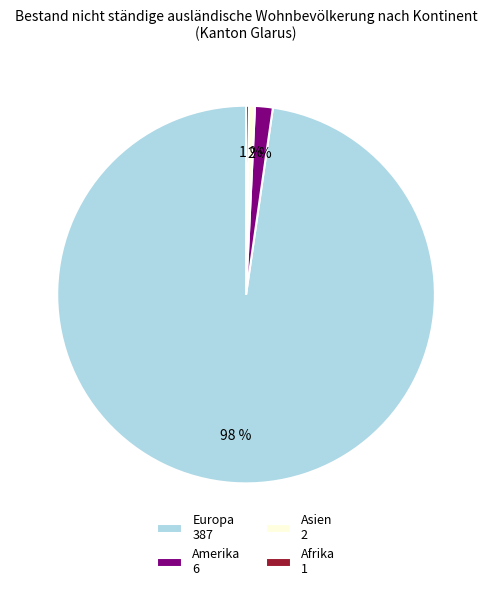

True or false: Asien 2 accounts for 11% of the total.

False